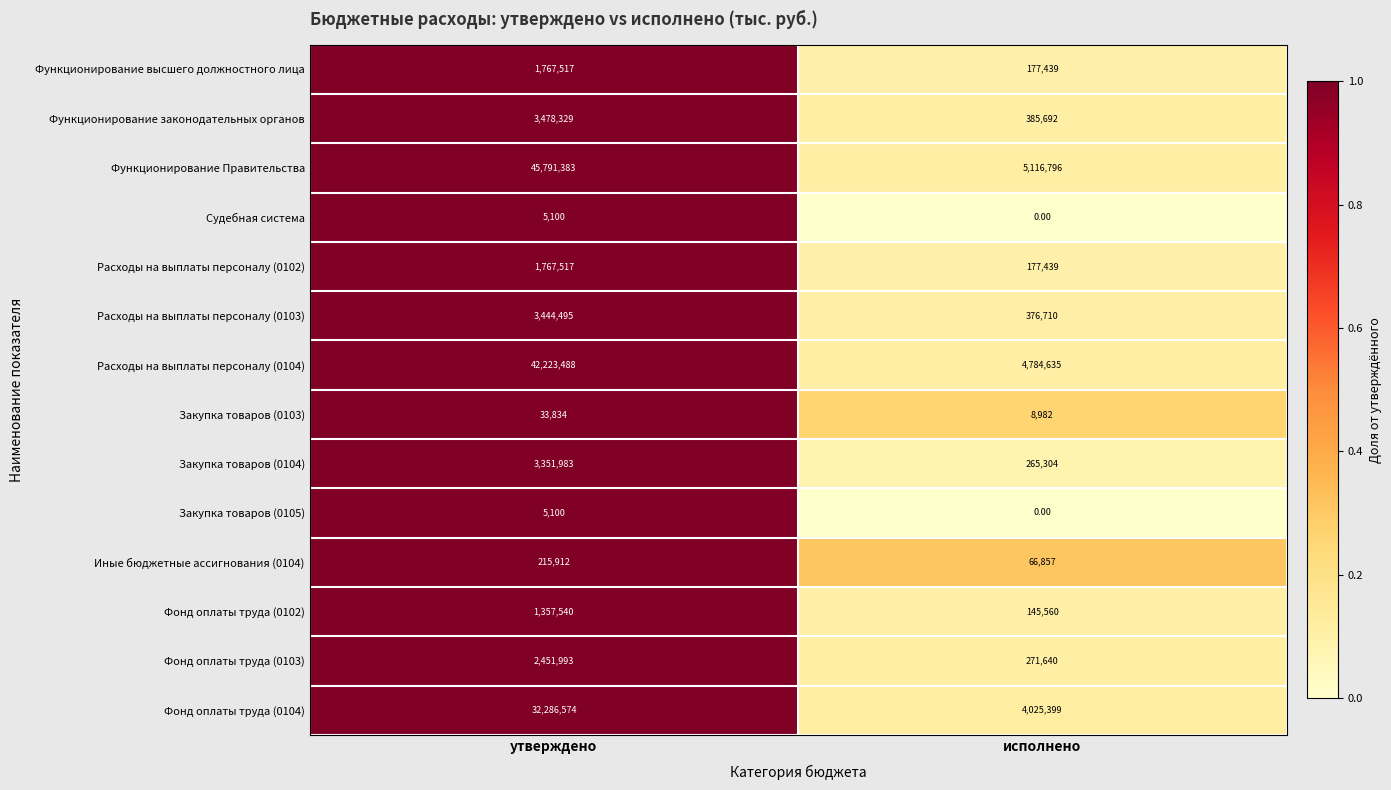

At which label is Функционирование Правительства closest to 25454089?

исполнено